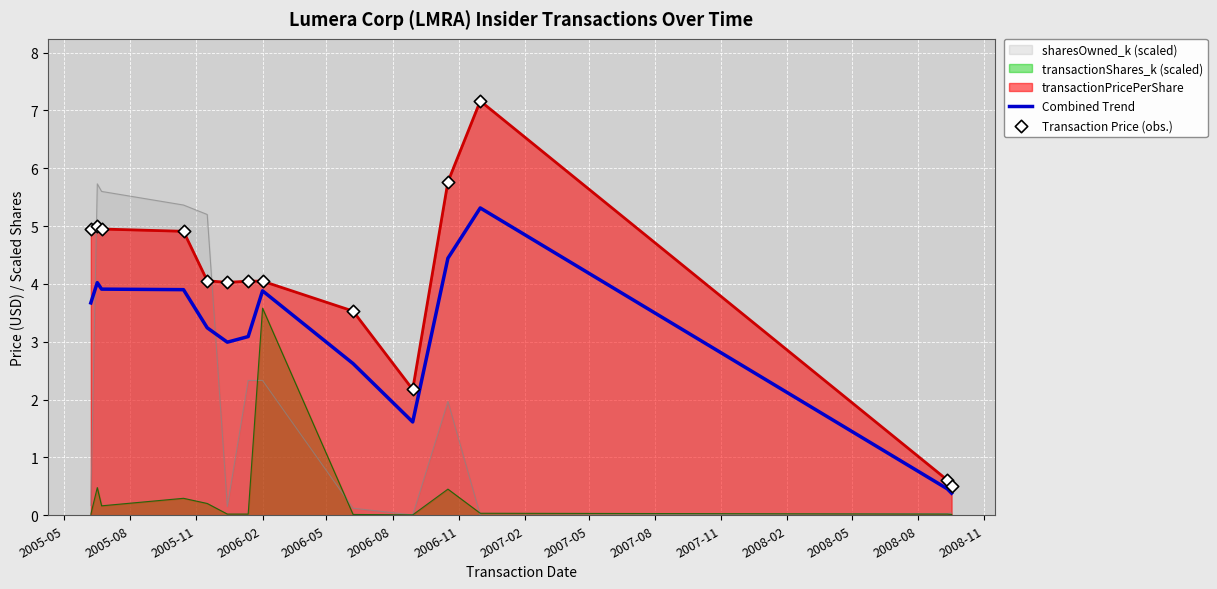

What is the minimum value for transactionPricePerShare?

0.5